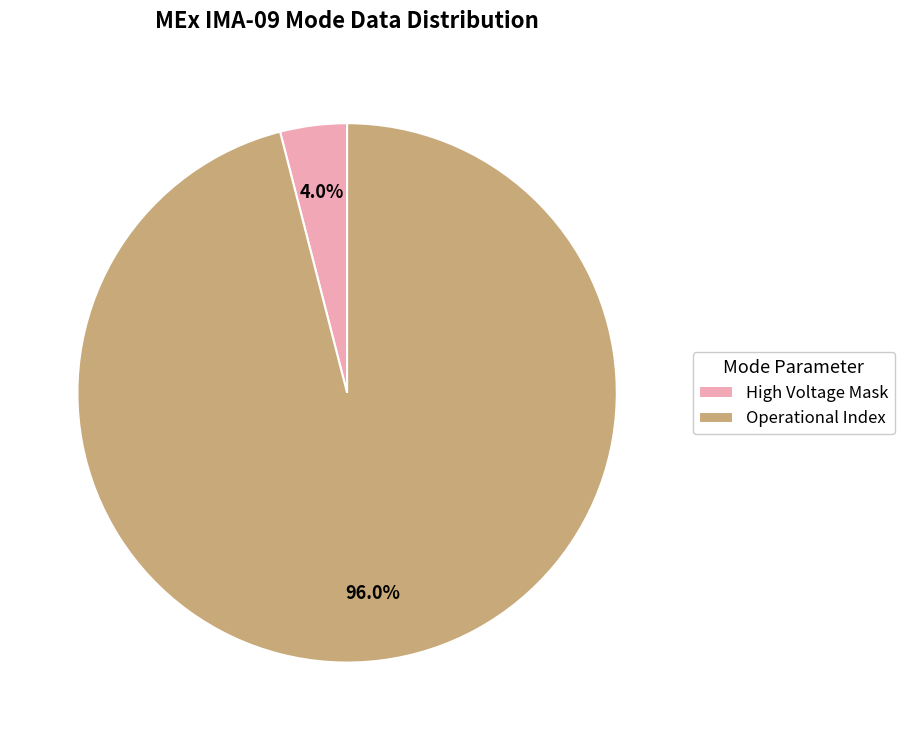

To the nearest percent, what is the average slice percentage?

50%